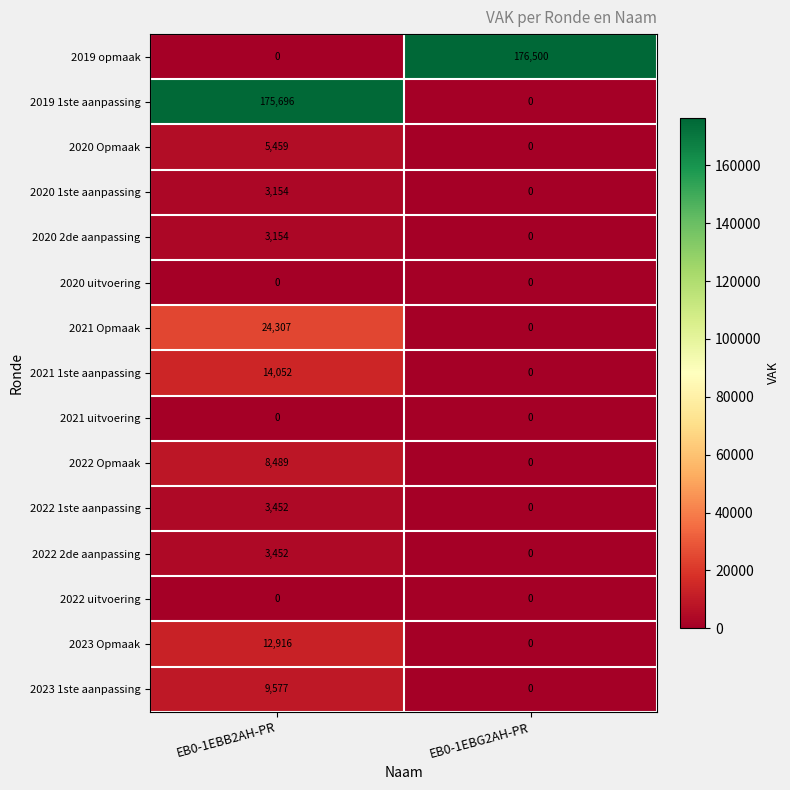

At which label is 2023 1ste aanpassing closest to 4788?

EB0-1EBG2AH-PR